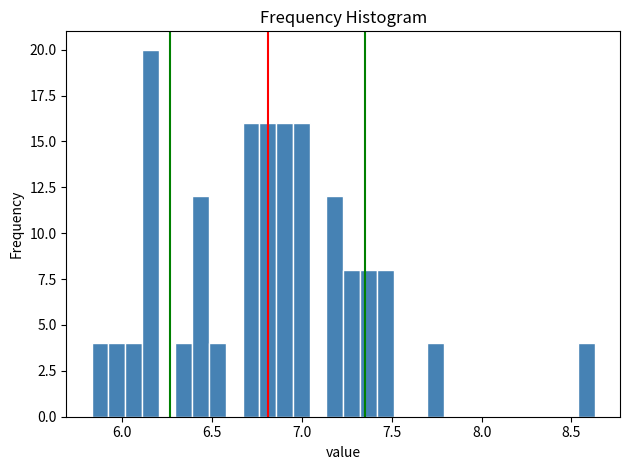

Read against the x-axis, roughly where is the centre of the tallest bar?

6.15